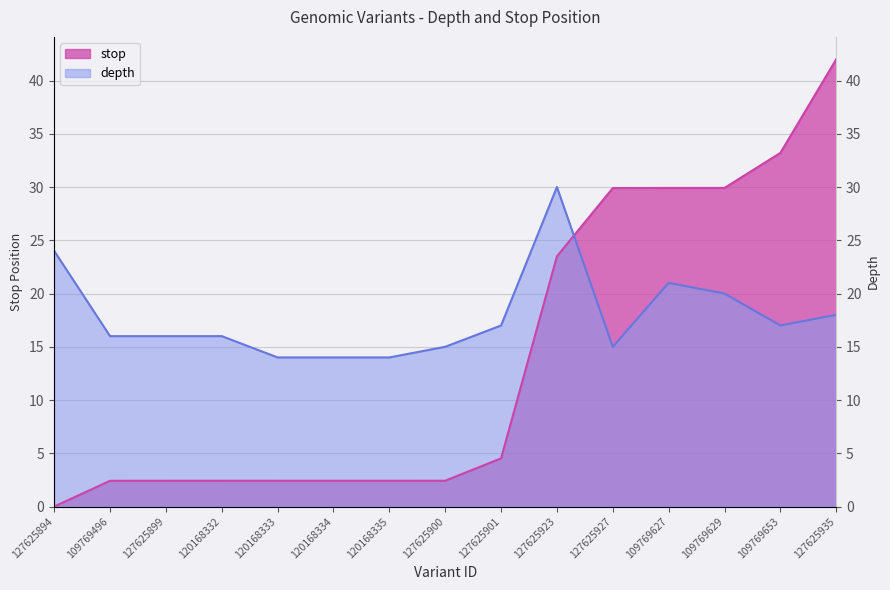

At 120168335, list the series in order from smallest to largest.

stop, depth